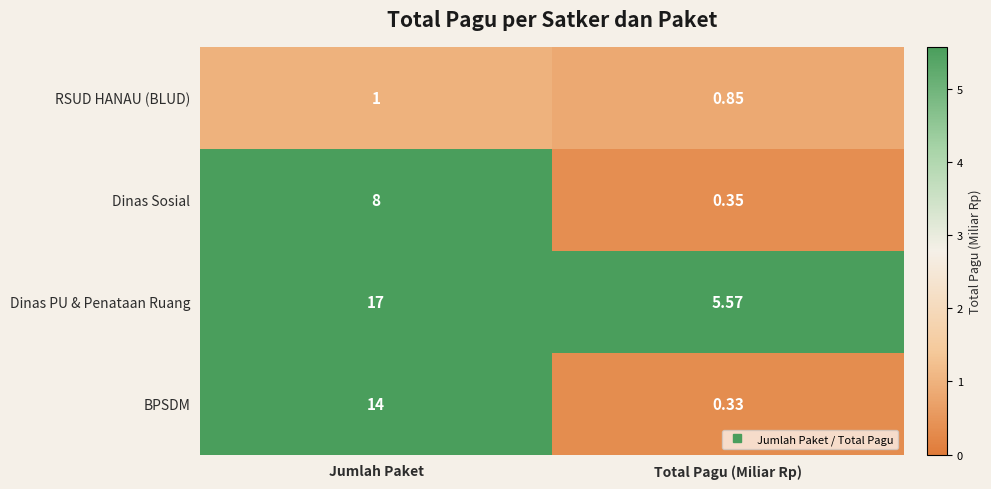

At which label does RSUD HANAU (BLUD) reach its minimum?

Total Pagu (Miliar Rp)